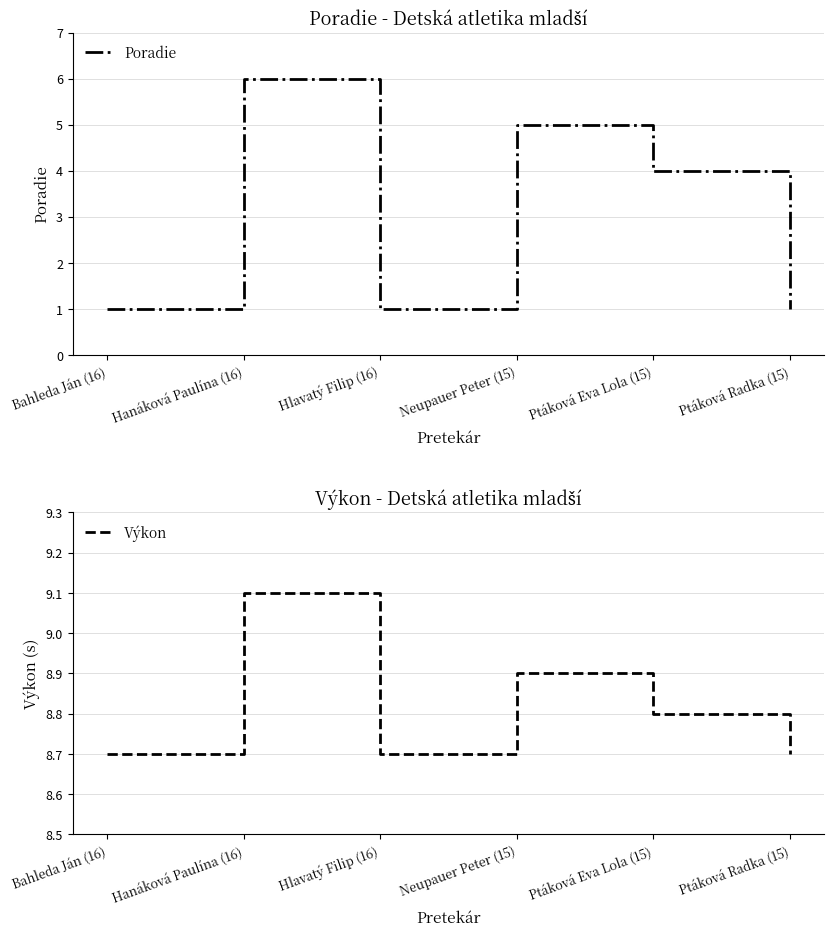

What is the label of the 1st point from the right?

Ptáková Radka (15)